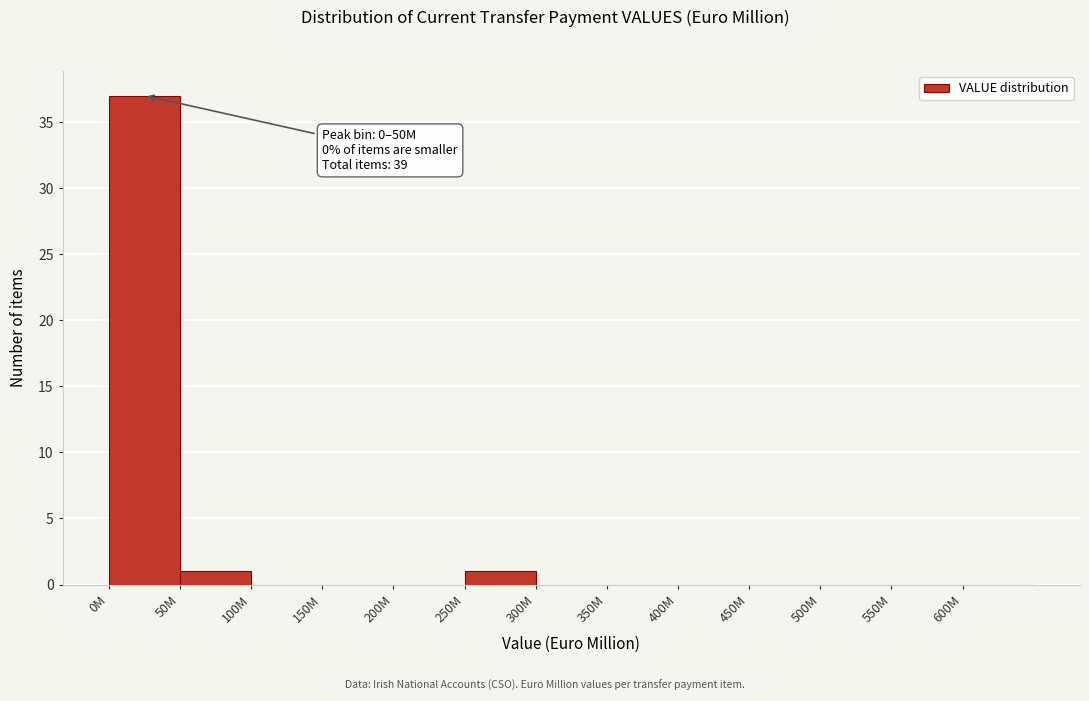

Reading left to right, what are all the values shown in this chart?

0M=37	50M=1	100M=0	150M=0	200M=0	250M=1	300M=0	350M=0	400M=0	450M=0	500M=0	550M=0	600M=0